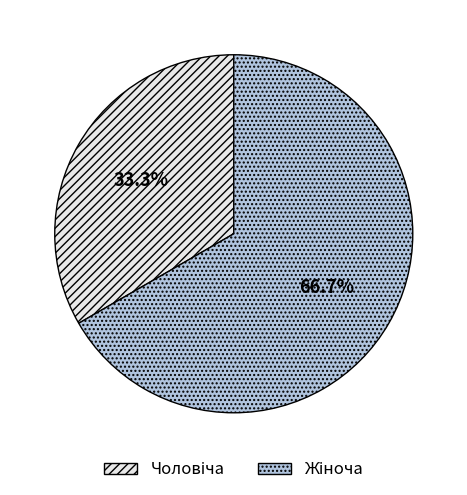

Is there a majority slice in this chart?

Yes